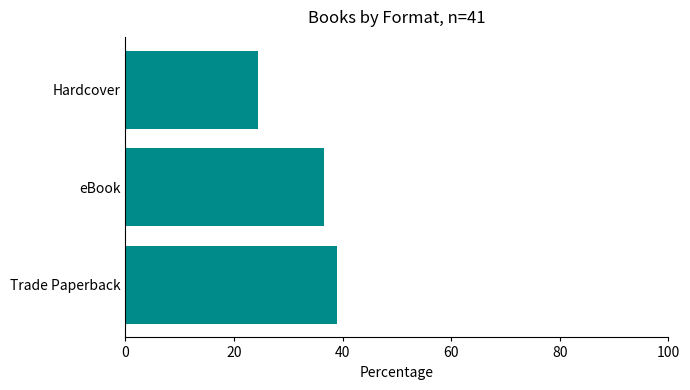

The chart shows a value of 52.0 at eBook. True or false?

False